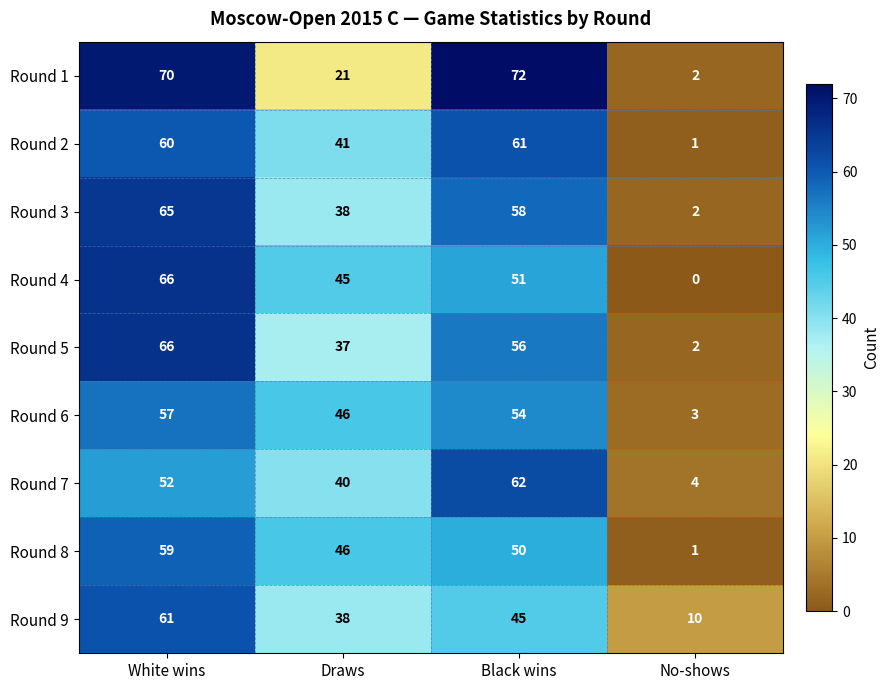

Is it true that Round 4 equals 104 at White wins?

False